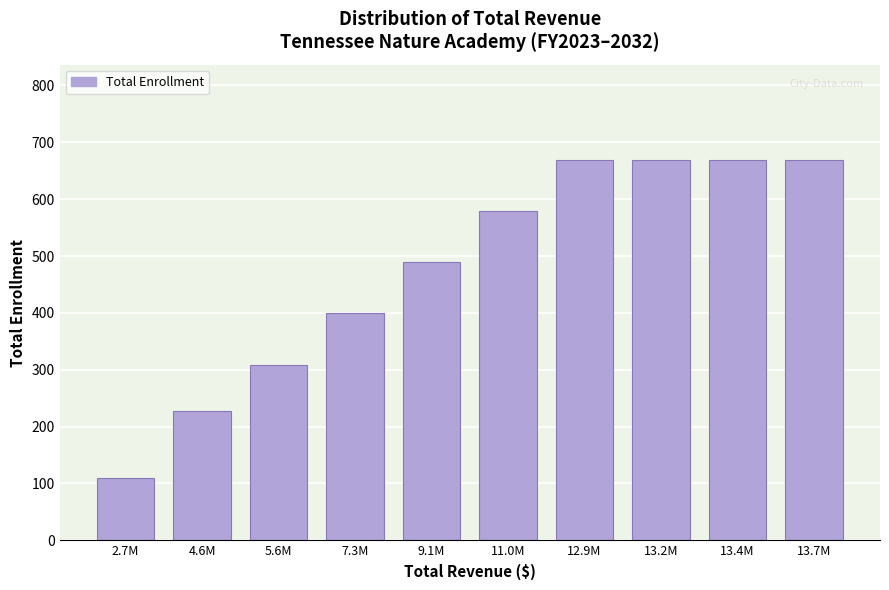

Reading left to right, what are all the values shown in this chart?

2.7M=110	4.6M=228	5.6M=309	7.3M=399	9.1M=489	11.0M=579	12.9M=669	13.2M=669	13.4M=669	13.7M=669